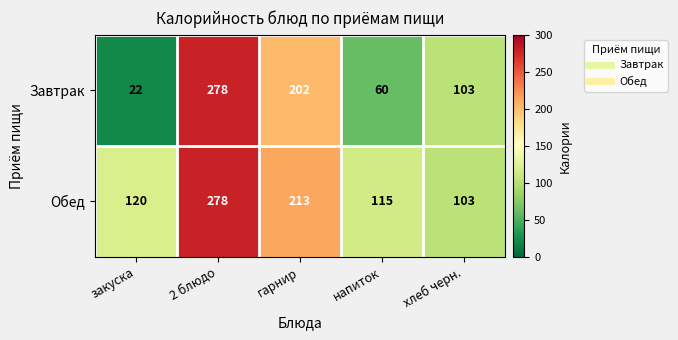

At which label does Завтрак reach its peak?

2 блюдо